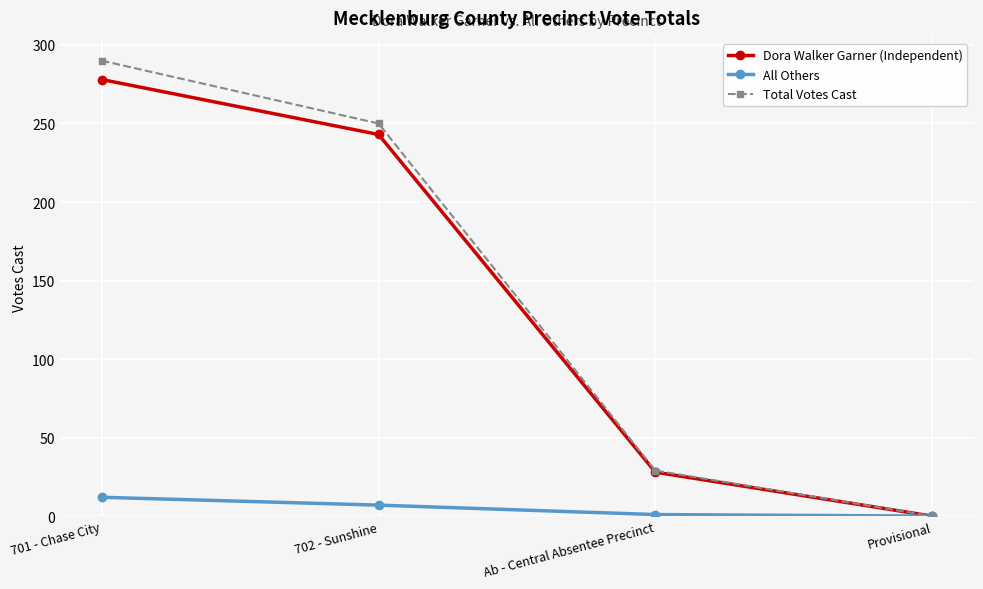

What position from the right is Ab - Central Absentee Precinct?

2